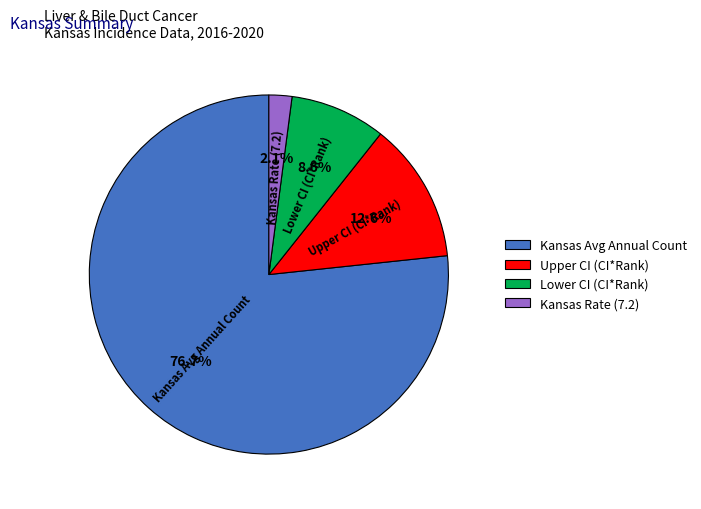

Rank the categories by value from highest to lowest.

Kansas Avg Annual Count, Upper CI (CI*Rank), Lower CI (CI*Rank), Kansas Rate (7.2)